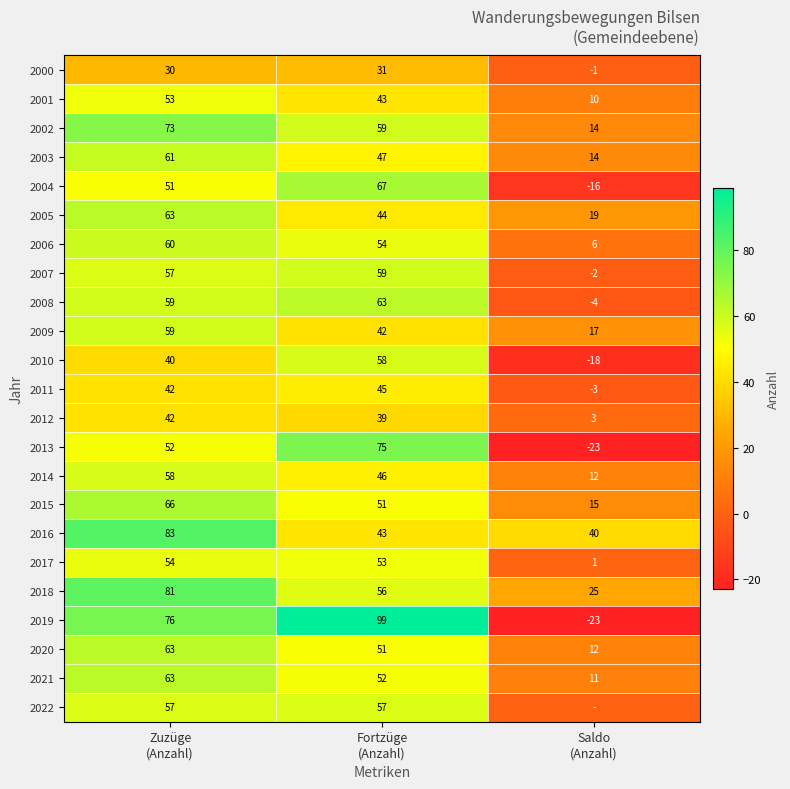

What is the minimum value for 2014?

12